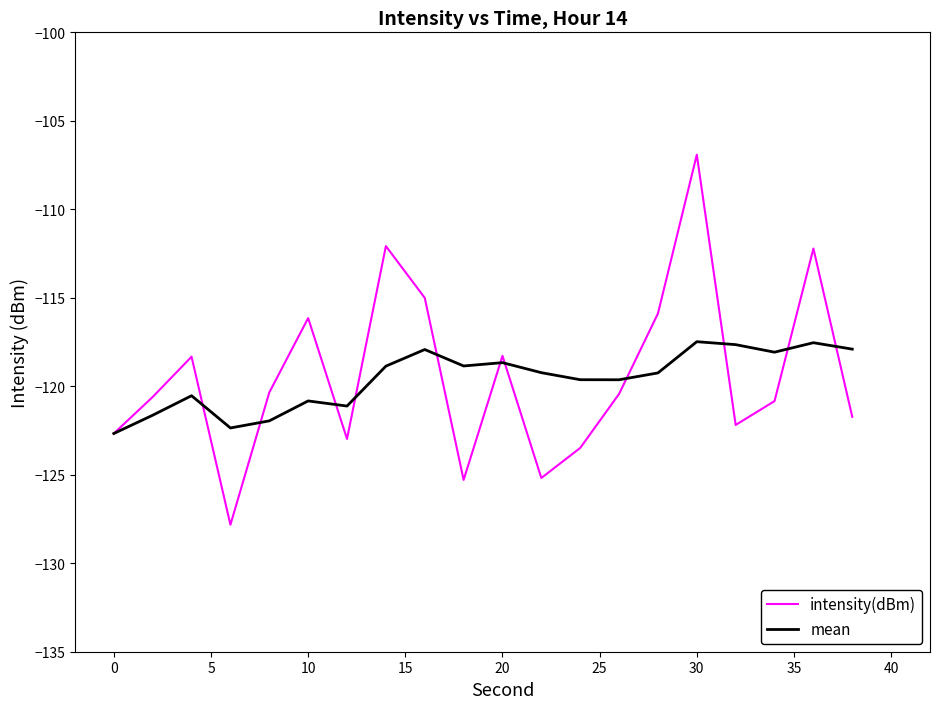

In mean, how many points are lower than both neighbors (excluding endpoints)?

5